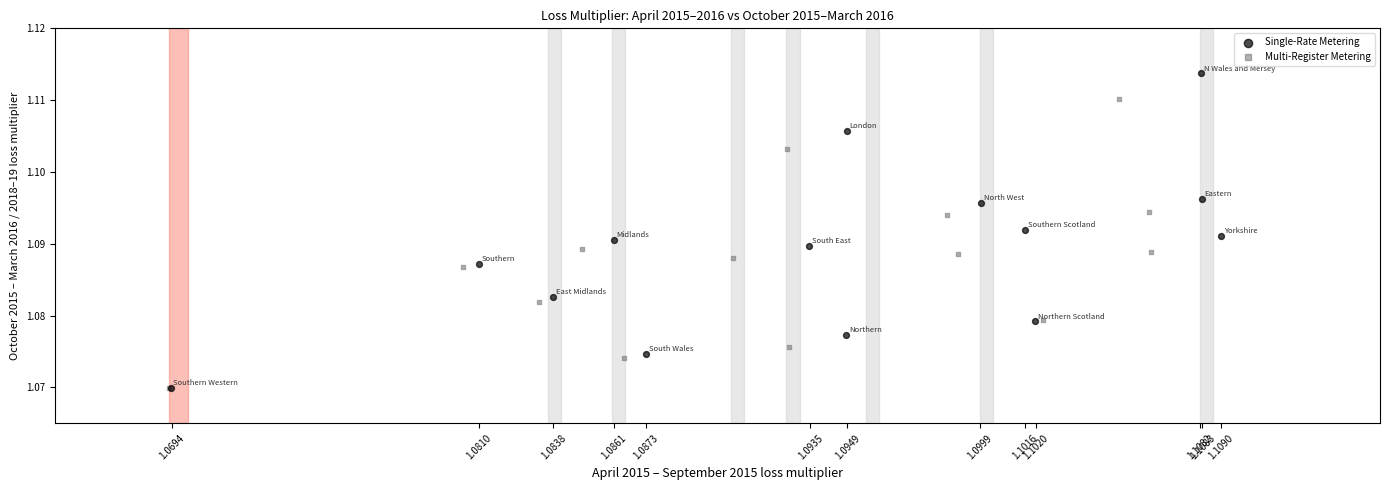

Which series has the largest Y range (max minus min)?

Single-Rate Metering